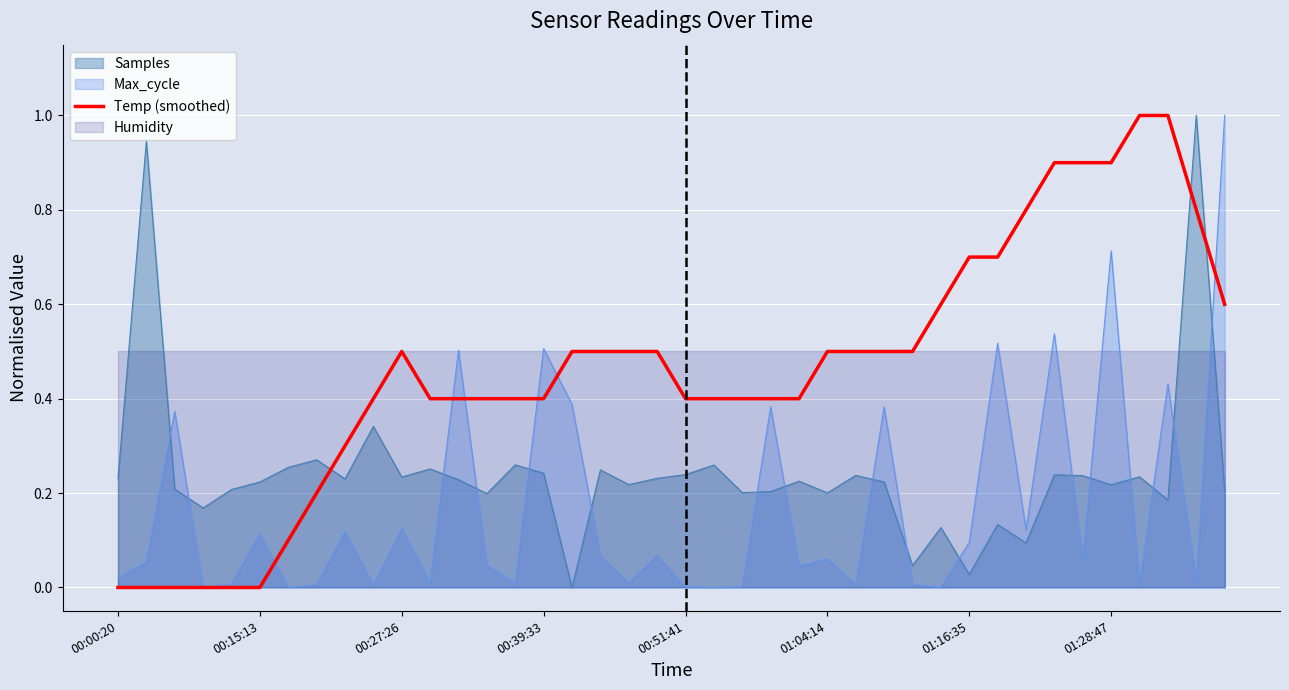

Which category has the highest value across all series?

36